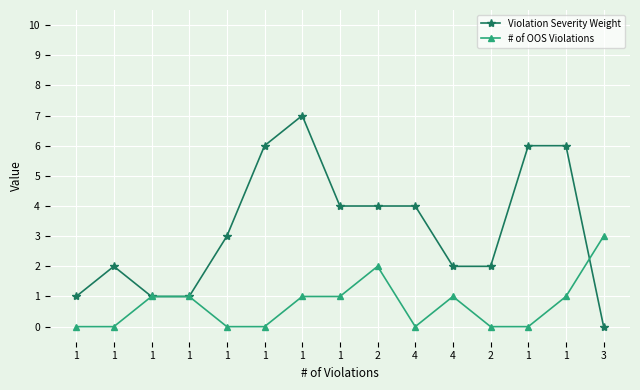

What is the label of the 1st point from the right?

3